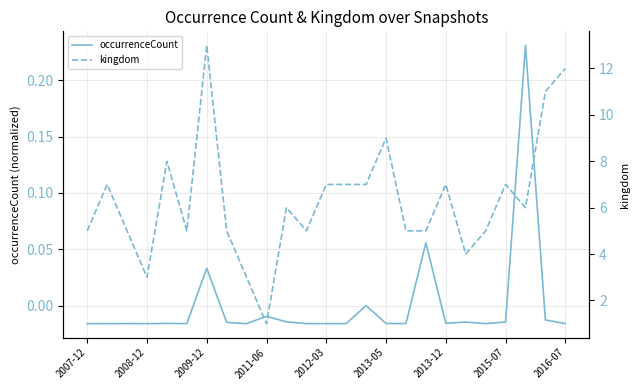

What is the average value of the kingdom series?

6.3